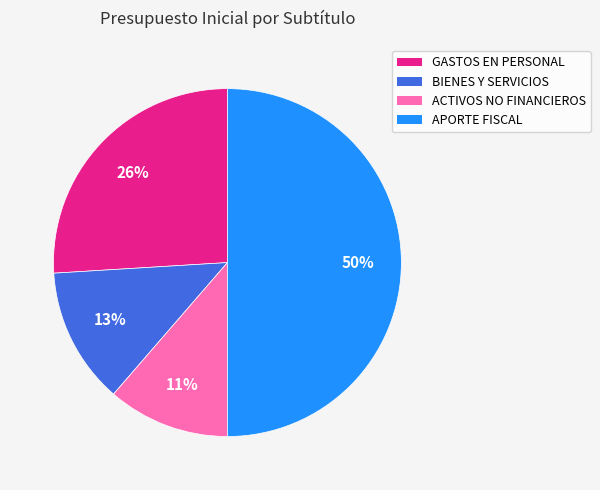

Combined, do ACTIVOS NO FINANCIEROS and GASTOS EN PERSONAL account for over 50%?

No